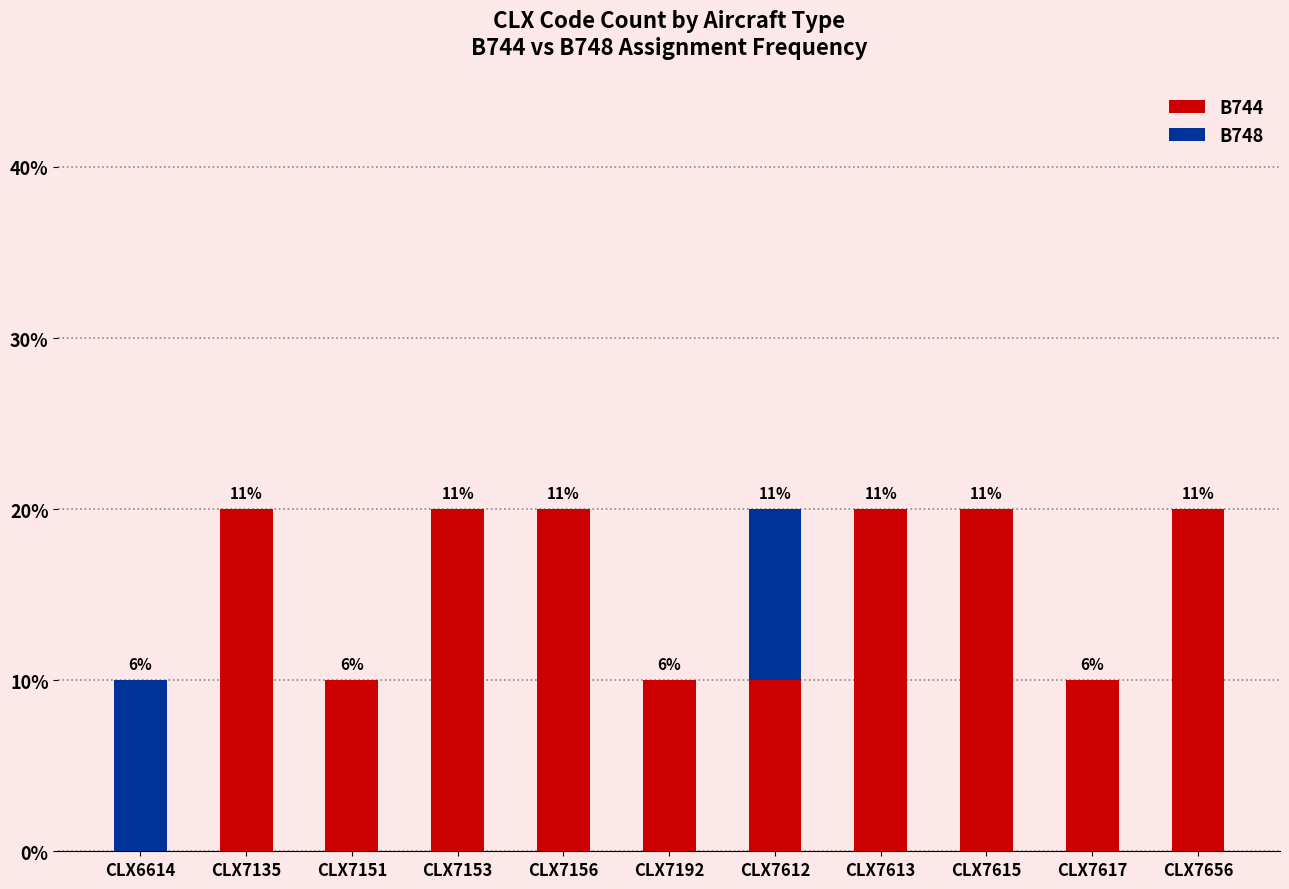

What are all the series names shown in the legend?

B744, B748